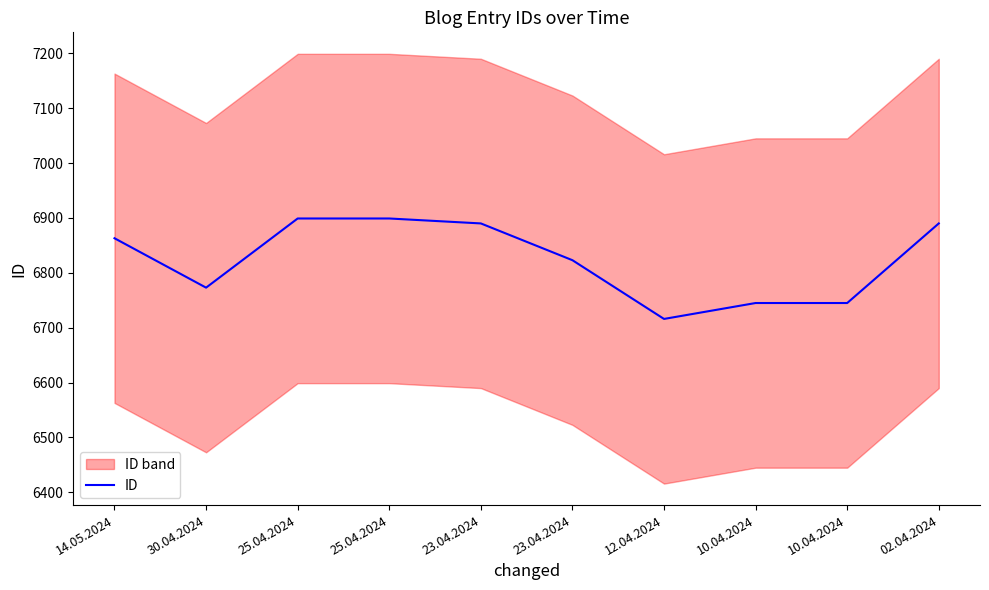

How many lines are shown in the chart?

1